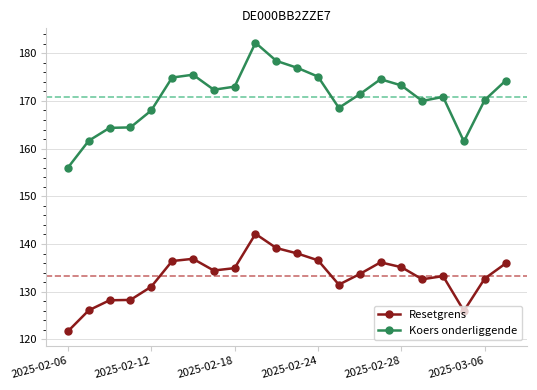

True or false: Koers onderliggende has more than 2 interior local peaks.

True